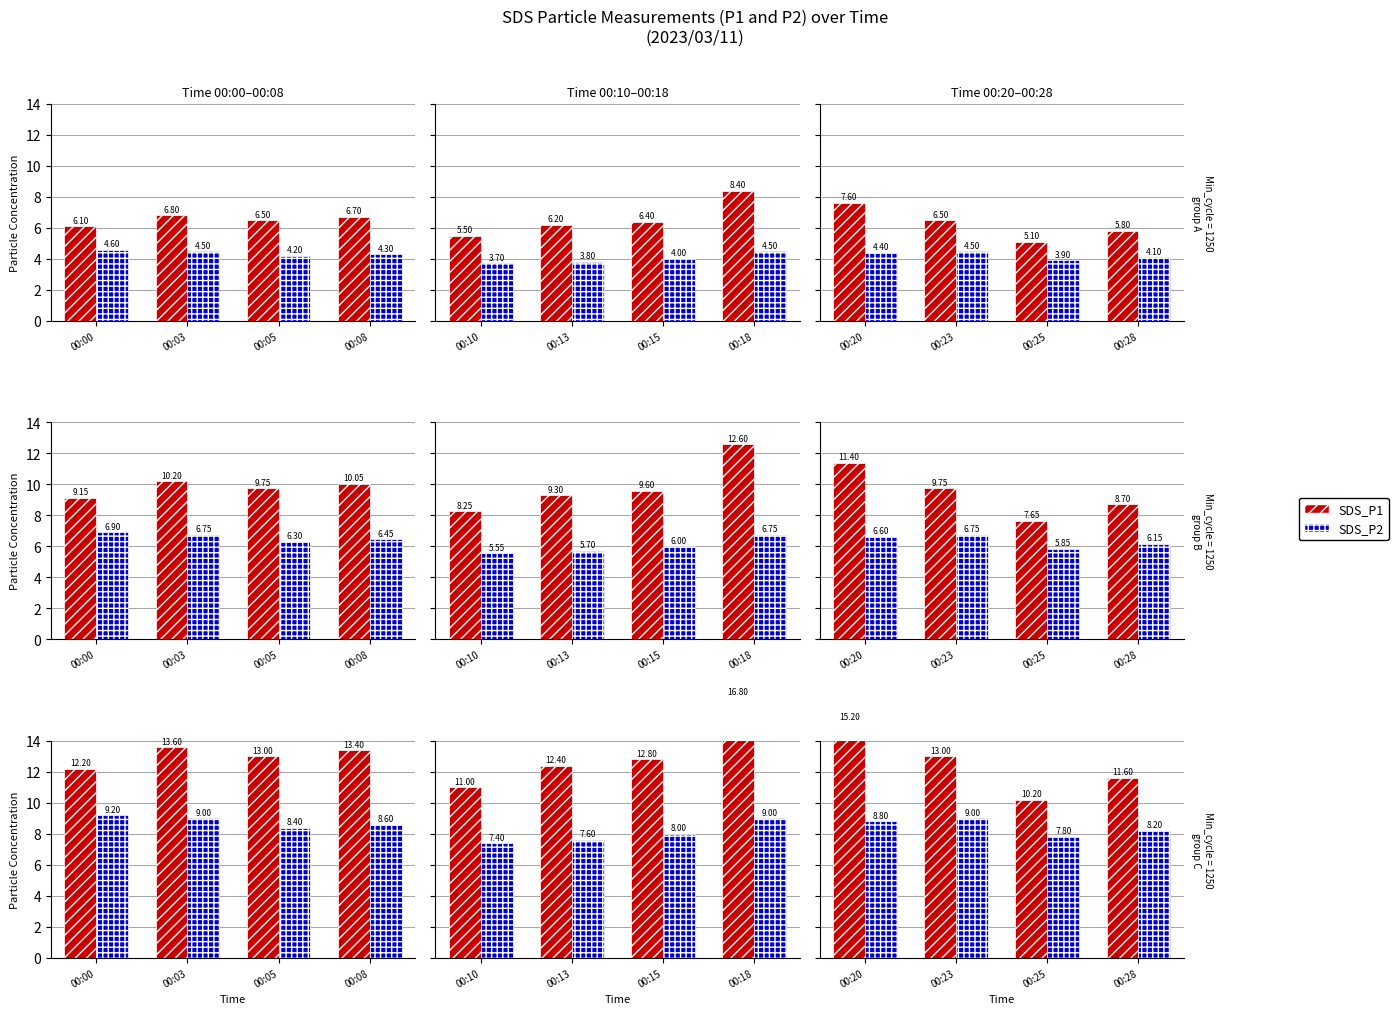

Between 00:25 and 00:23, which is larger?

00:23